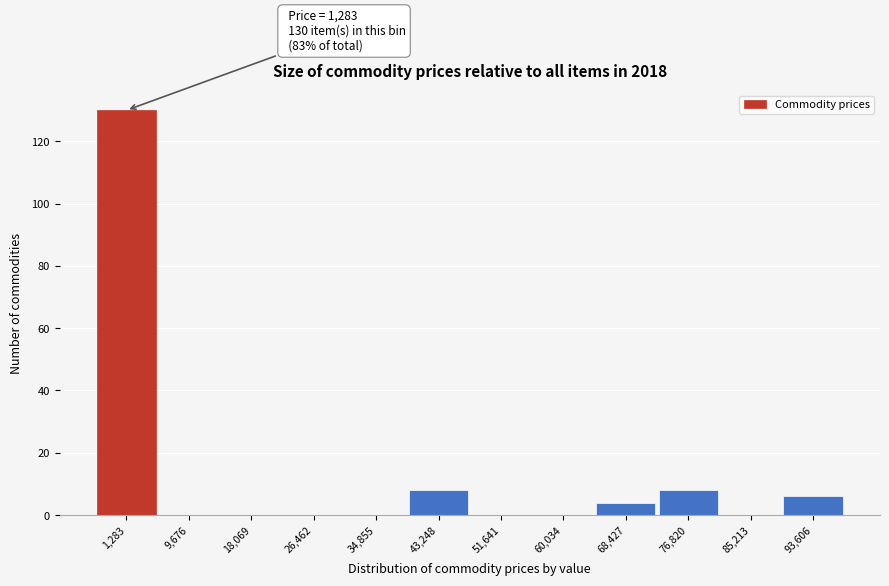

Reading left to right, what are all the values shown in this chart?

1,283=130	9,676=0	18,069=0	26,462=0	34,855=0	43,248=8	51,641=0	60,034=0	68,427=4	76,820=8	85,213=0	93,606=6